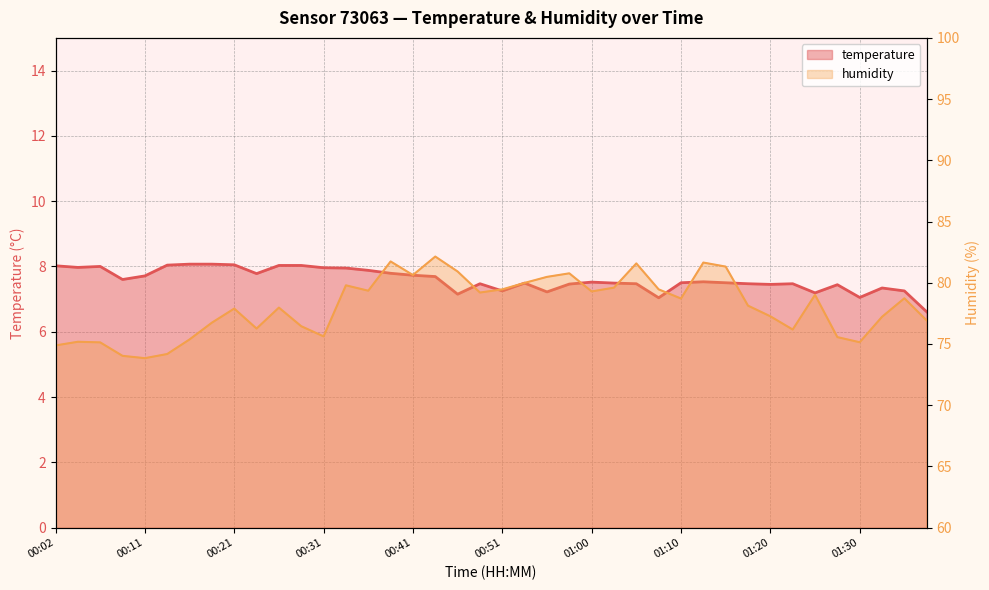

What is the difference between the highest and lowest values at 11?

68.4